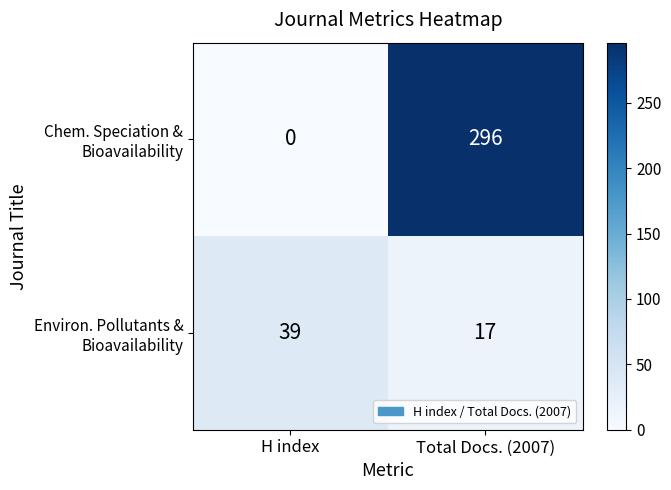

What is the spread (max minus min) of values at Total Docs. (2007)?

279